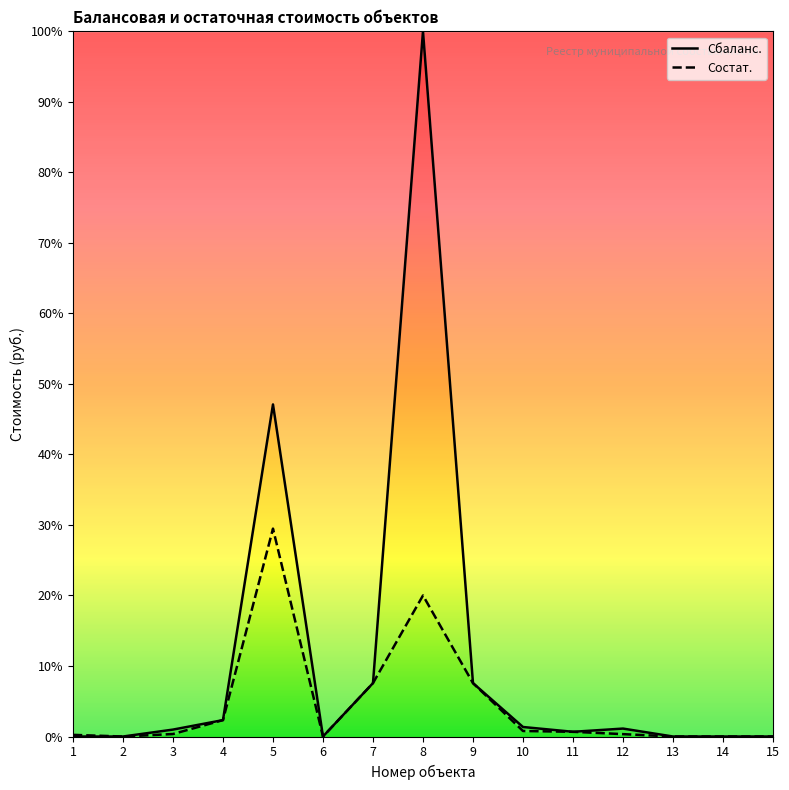

True or false: Состат. has more than 2 interior local peaks.

False